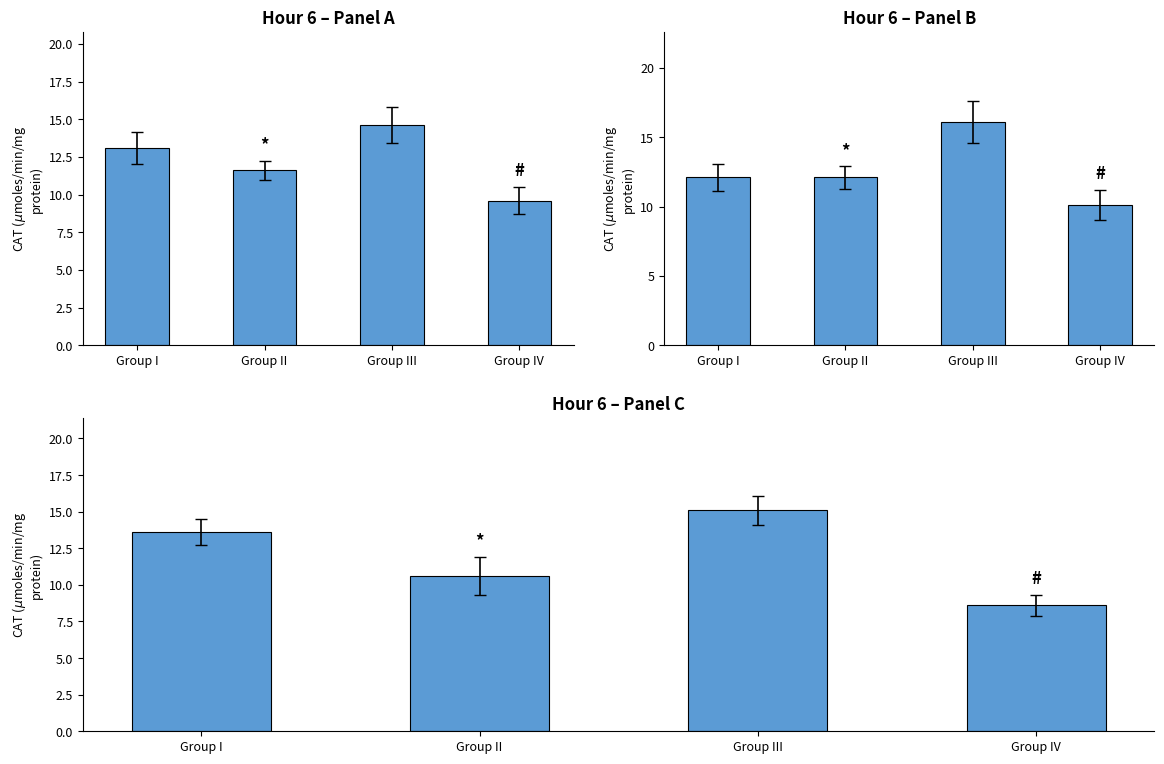

What is the label of the 3rd bar from the right?

Group II